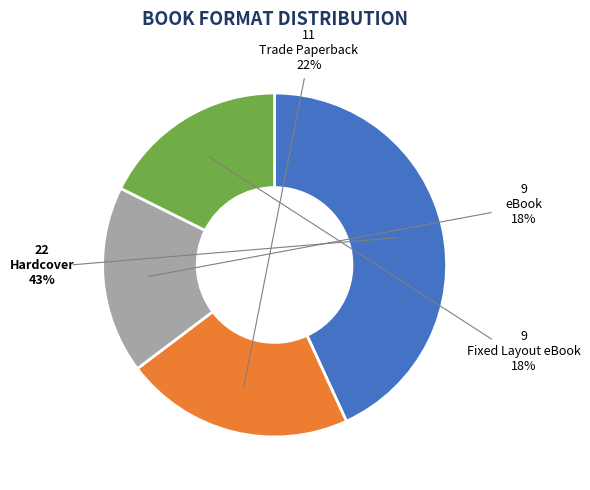

Which slice is the smallest?

eBook